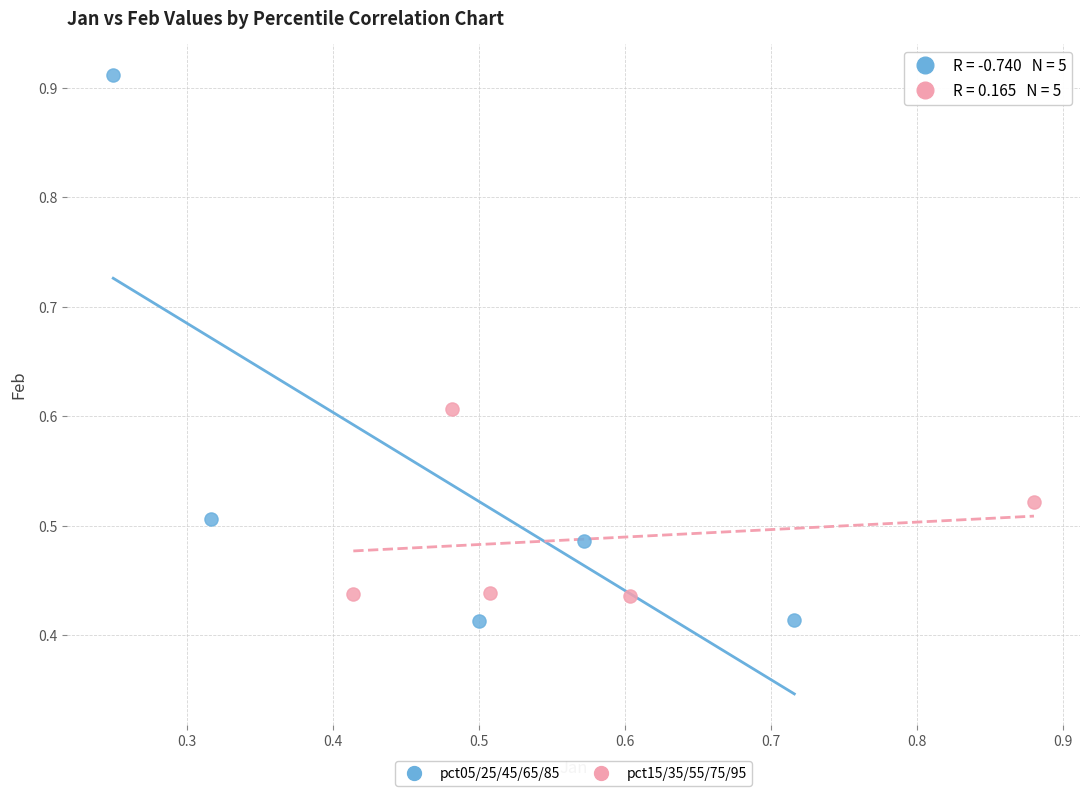

Which series reaches the maximum Y coordinate?

pct05/25/45/65/85